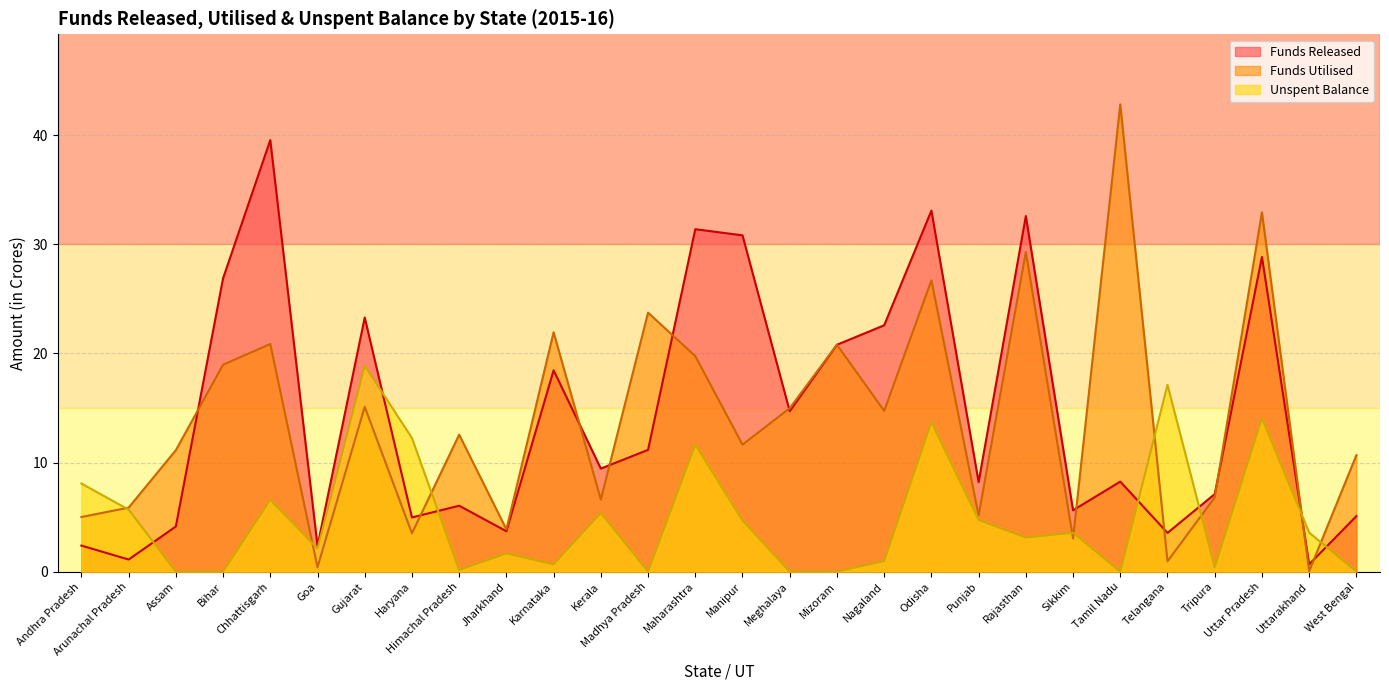

Count the number of categories in the chart.

28